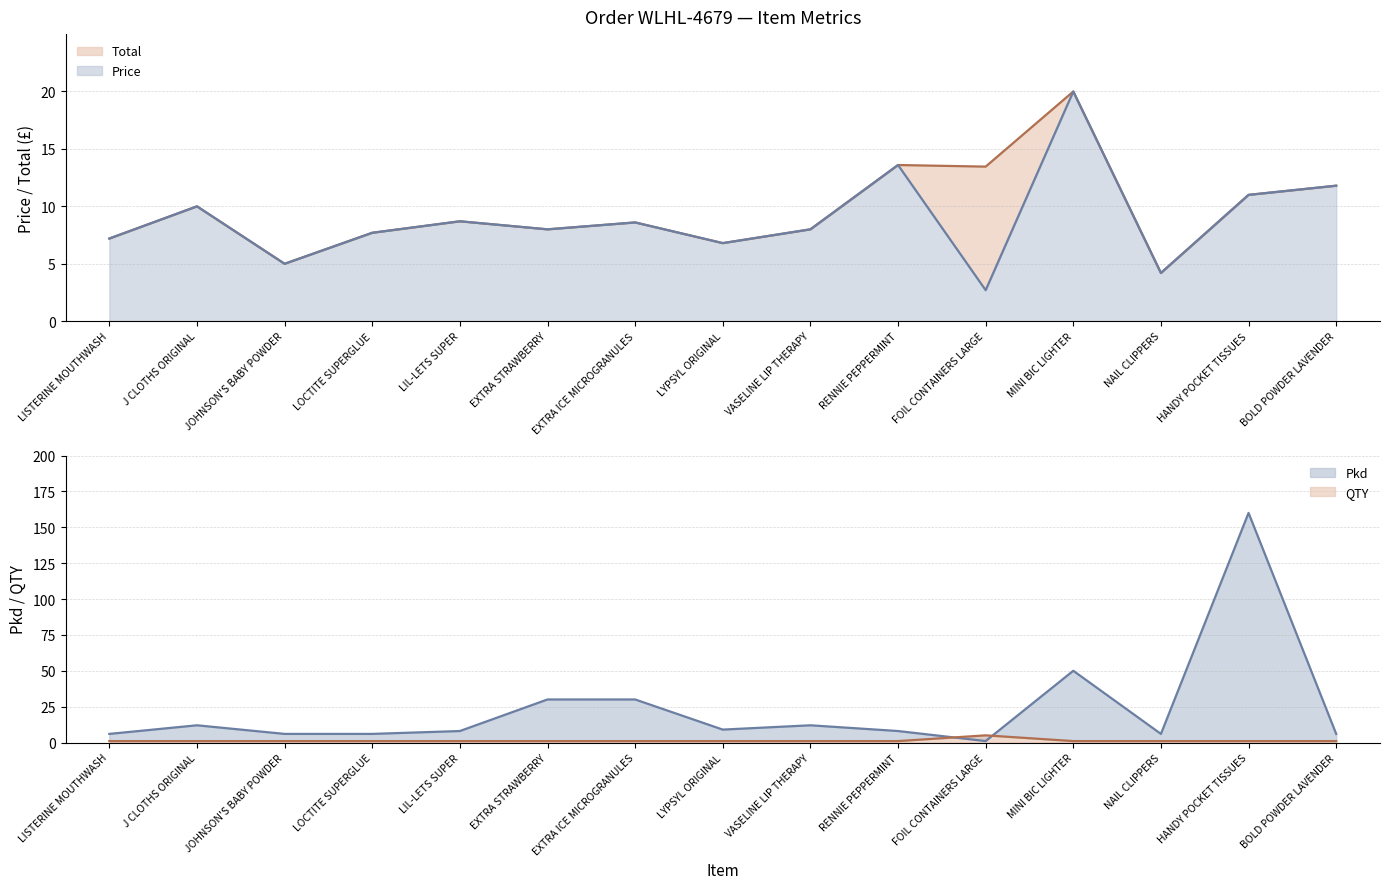

The value of Total at MINI BIC LIGHTER is 20.0. True or false?

True